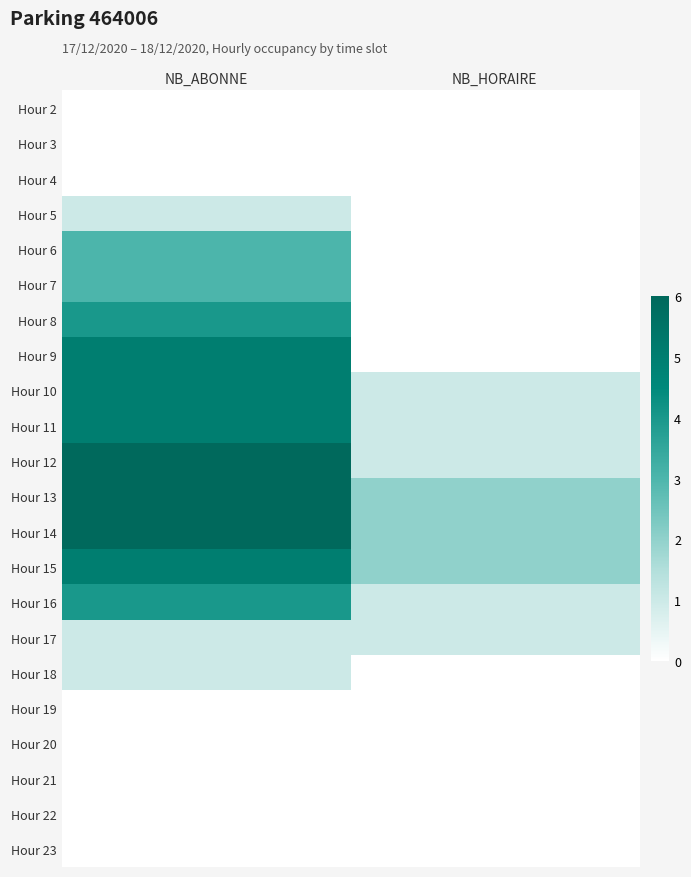

At which category does the chart reach its minimum across all series?

NB_ABONNE